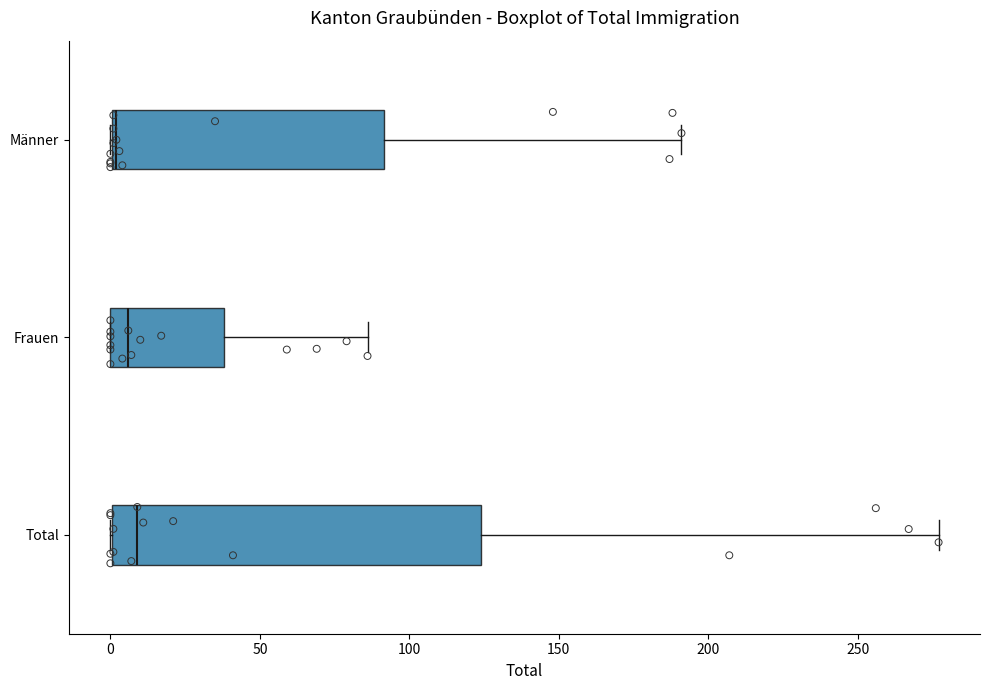

Which box is the widest, from its left edge to its right edge?

Total